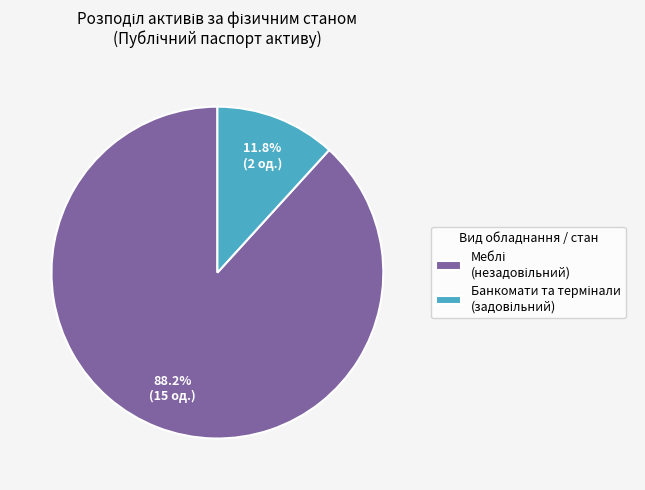

Is there a majority slice in this chart?

Yes